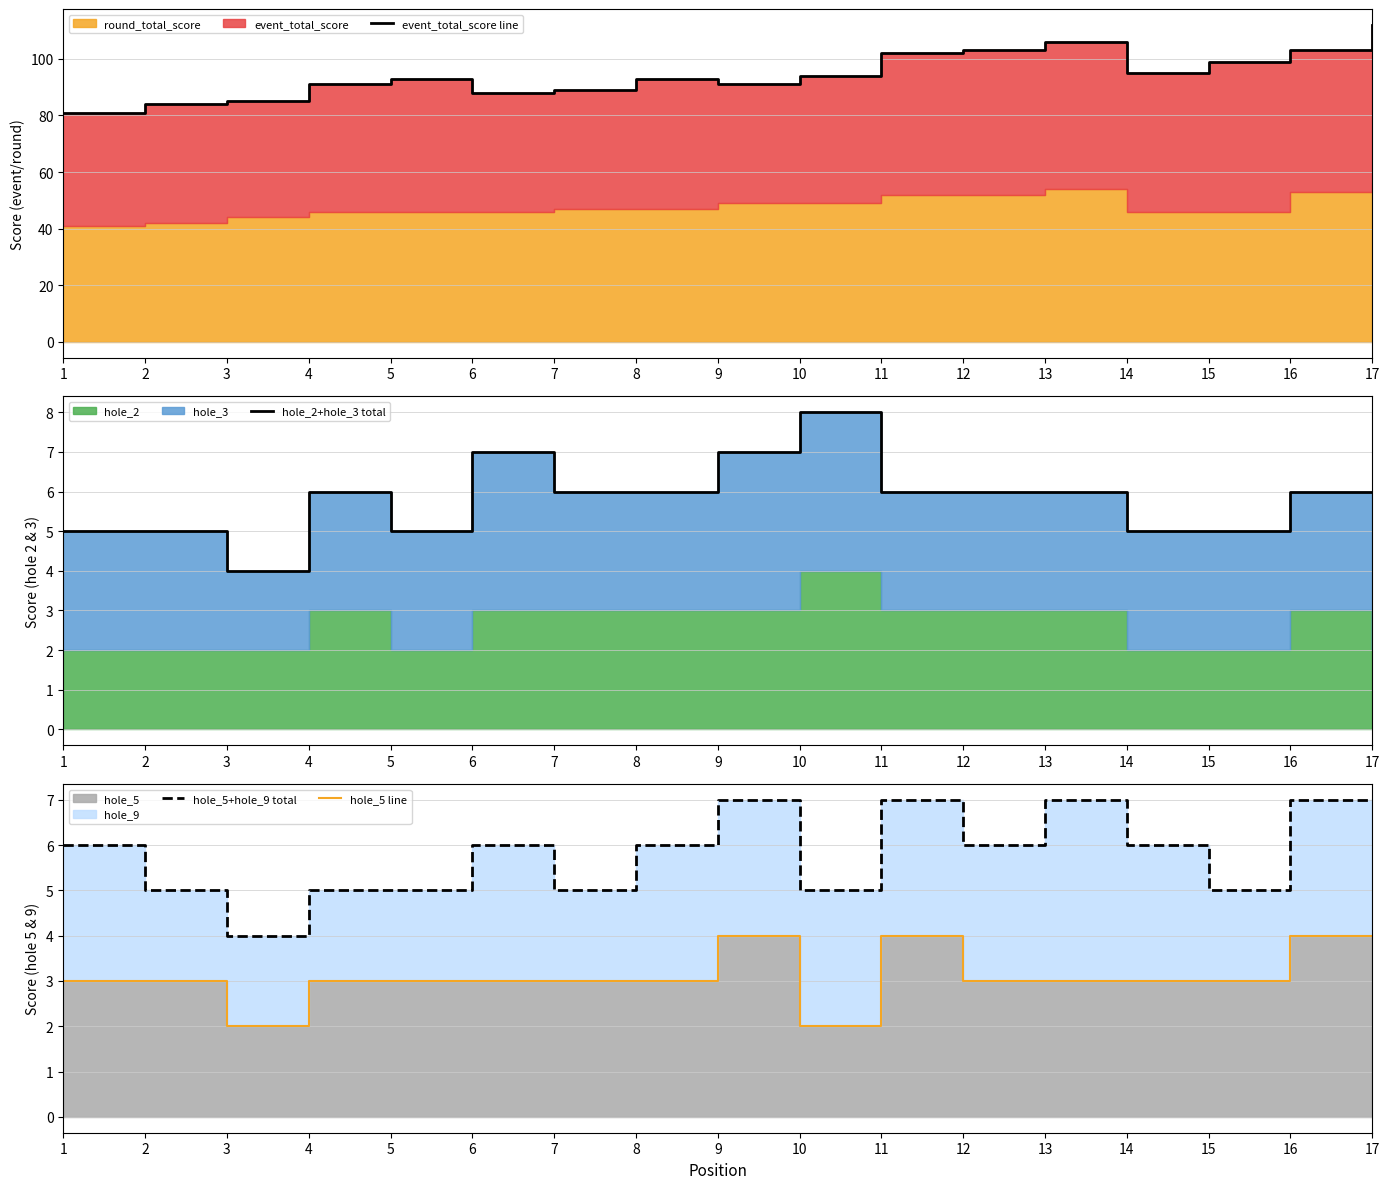

What is the maximum value for event_total_score line?

112